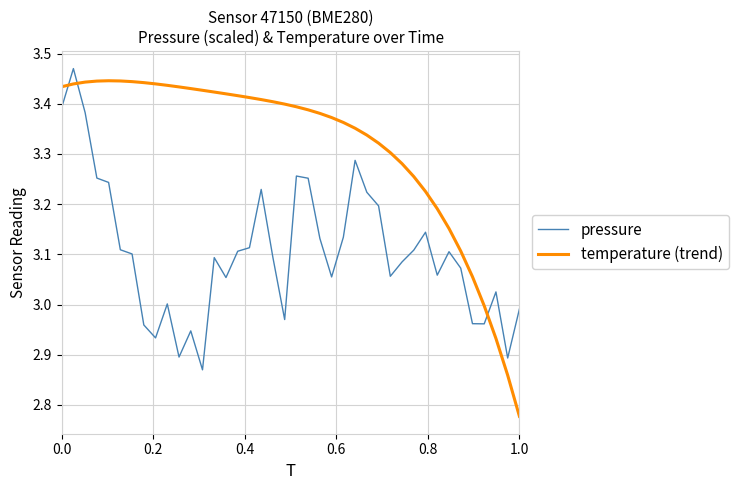

True or false: temperature (trend) and pressure cross at least once.

True